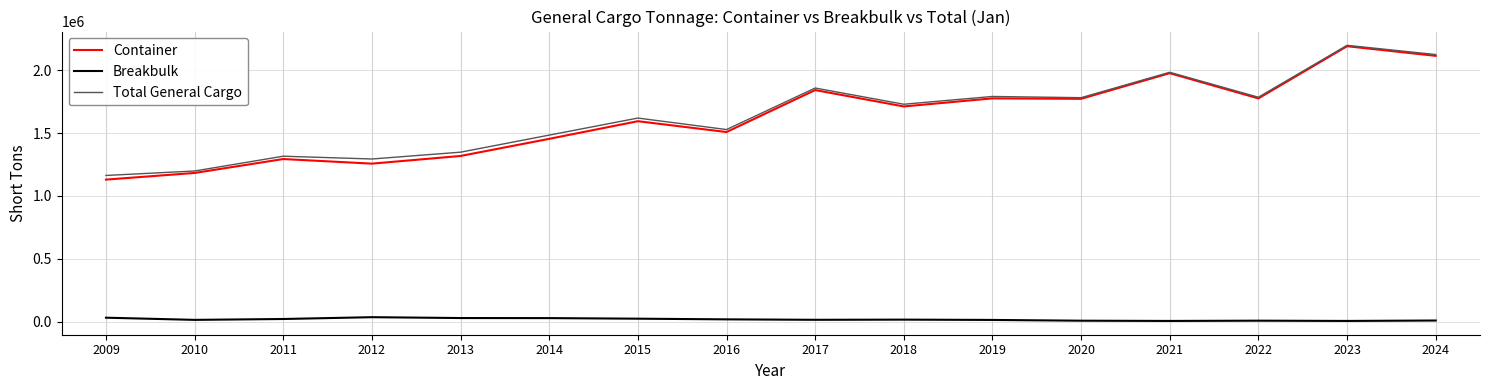

True or false: Total General Cargo and Breakbulk cross at least once.

False